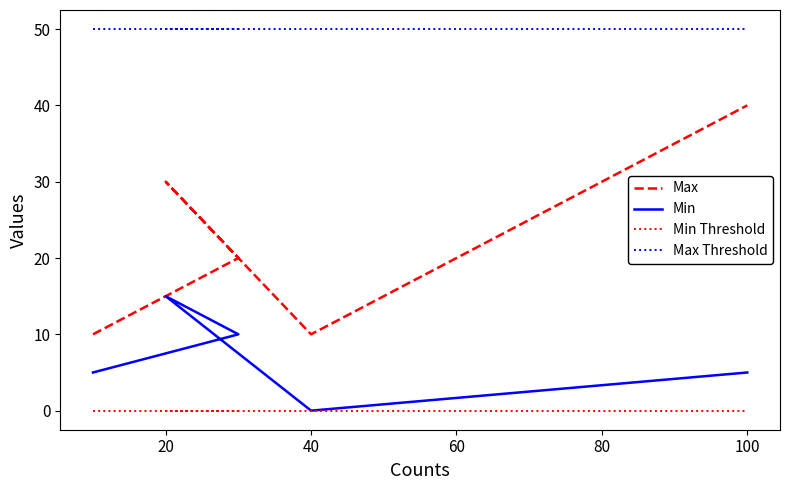

How many values in the Max series exceed 20?

2